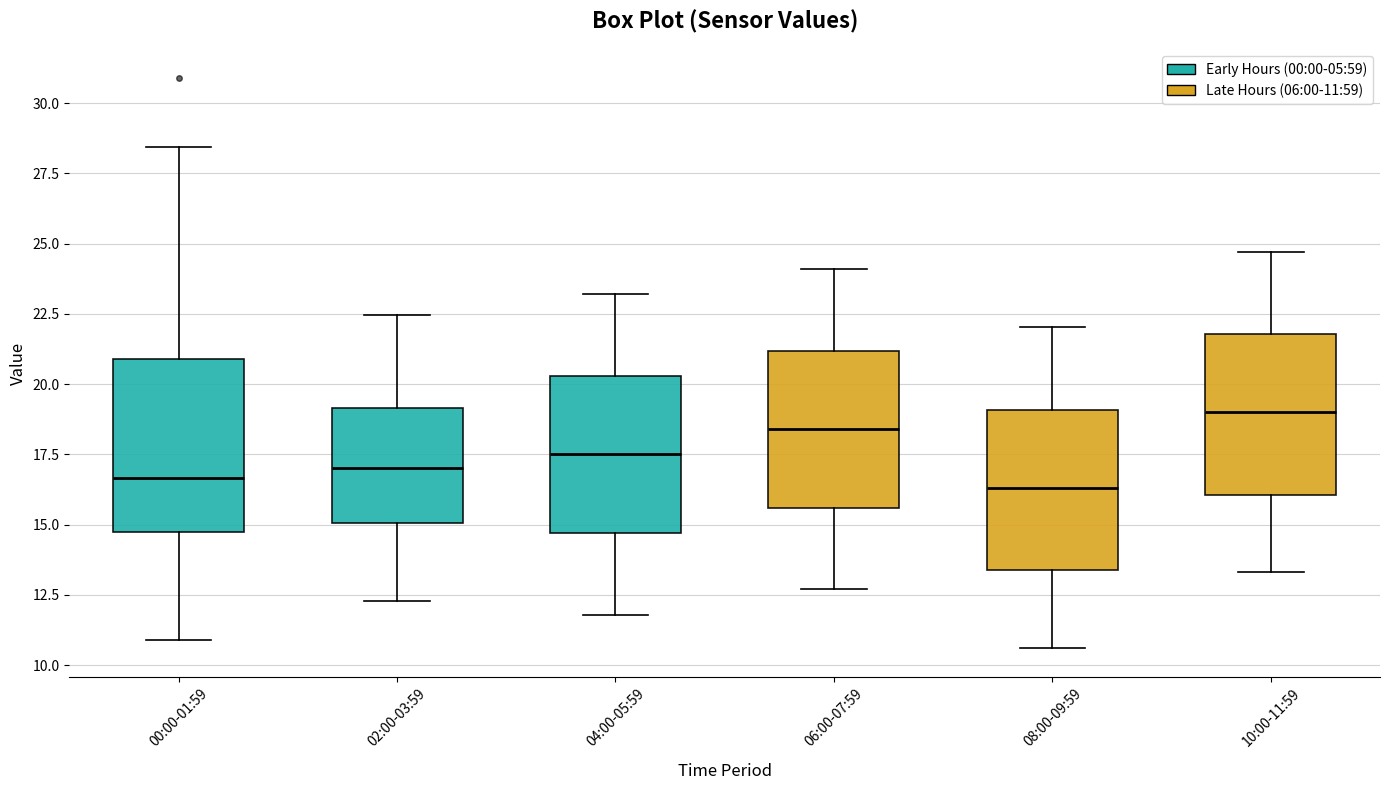

Which box's median line is the highest?

10:00-11:59